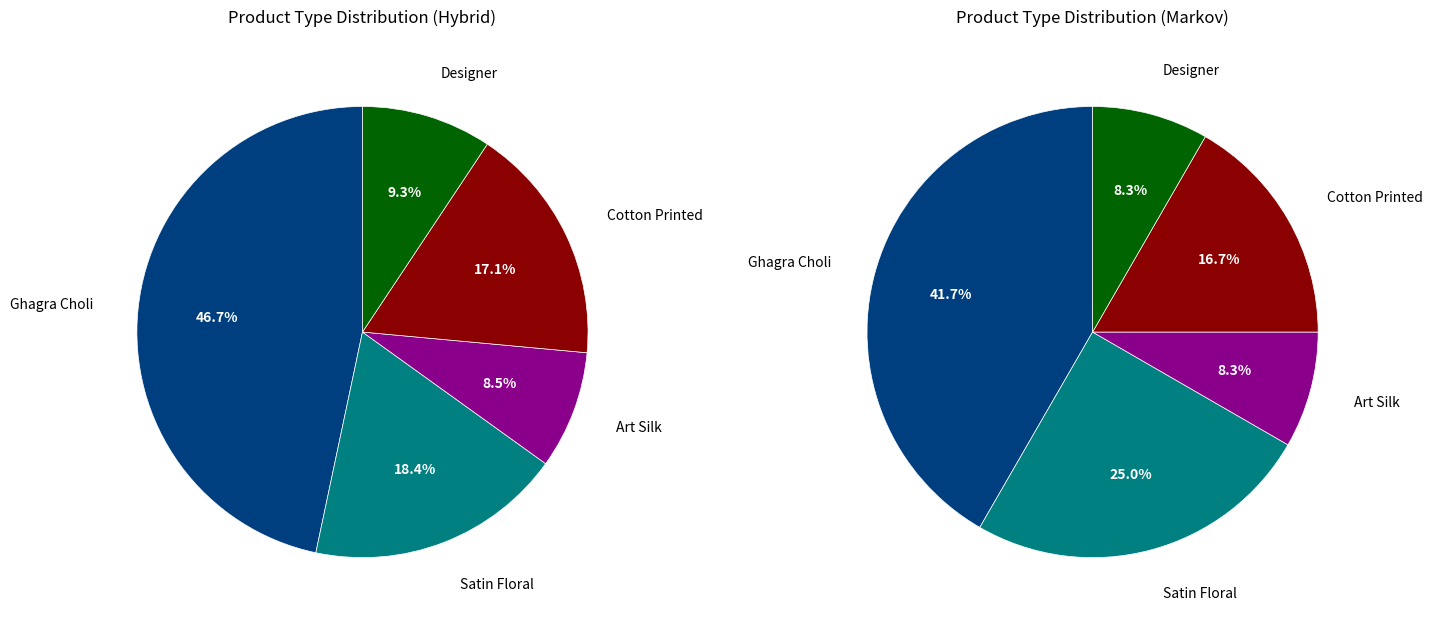

What is the largest slice in the pie chart?

Ghagra Choli